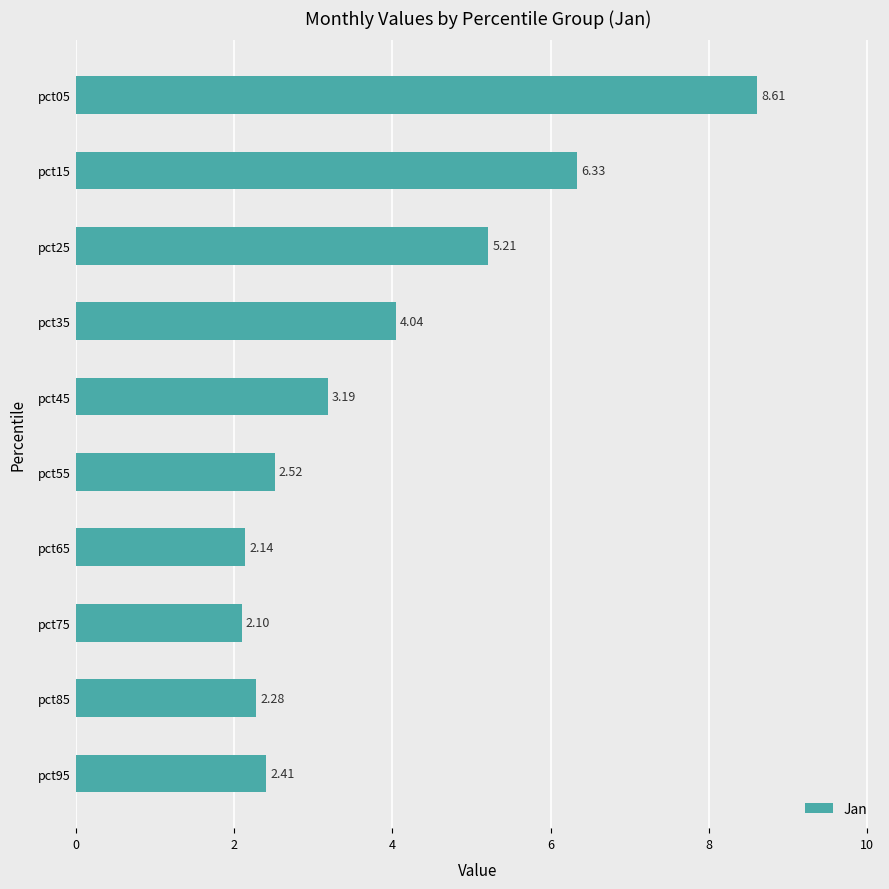

Rank the categories by value from highest to lowest.

pct05, pct15, pct25, pct35, pct45, pct55, pct95, pct85, pct65, pct75